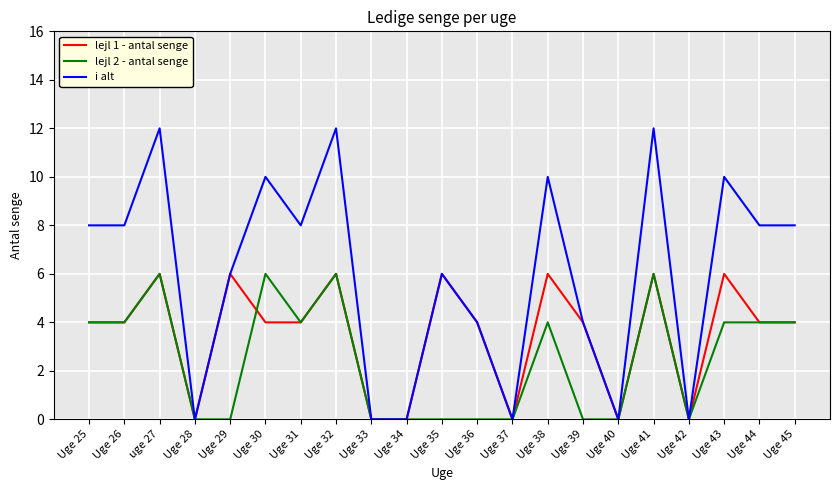

The value of lejl 2 - antal senge at Uge 42 is 4. True or false?

False